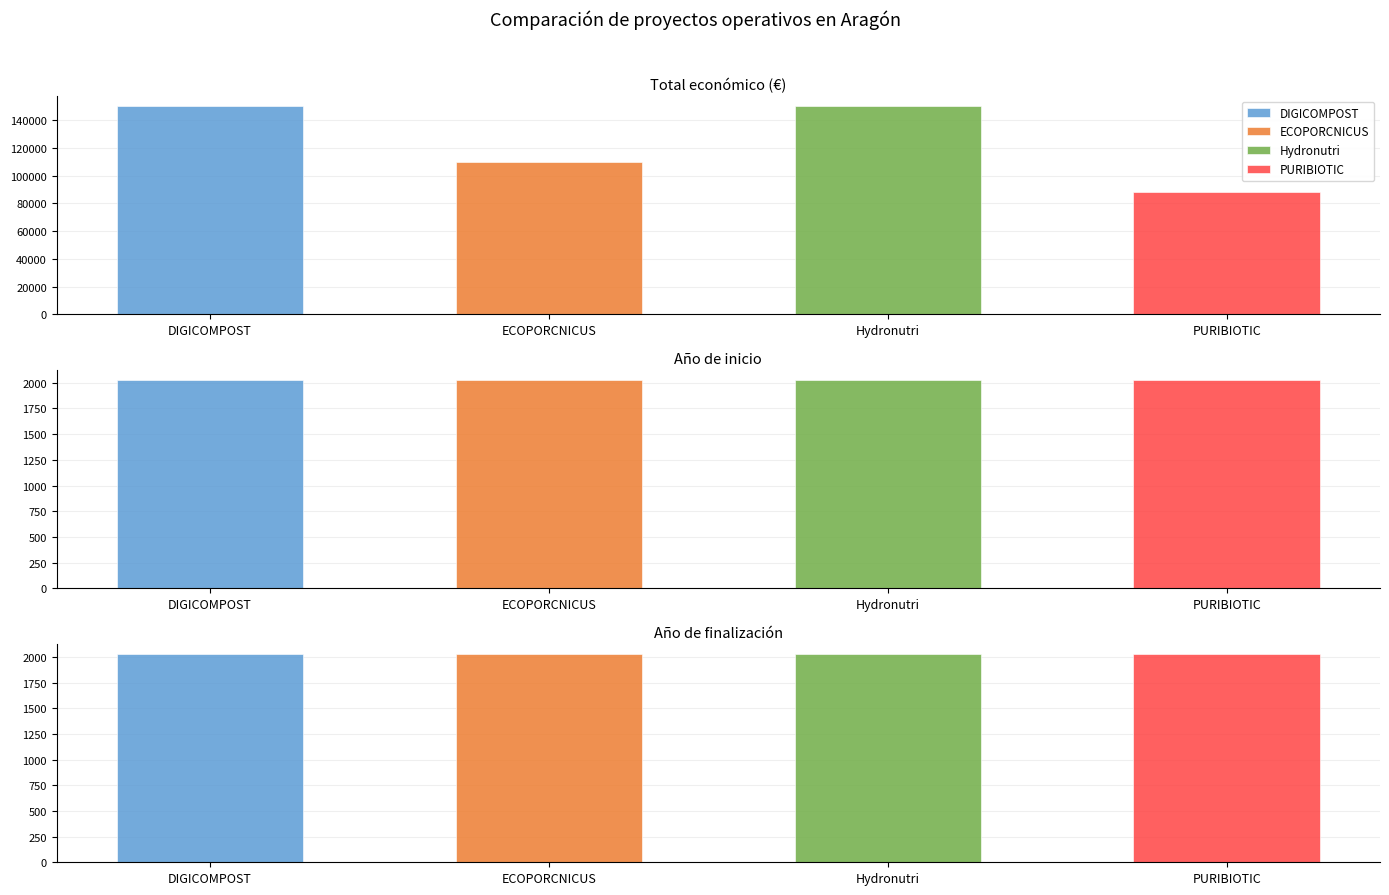

What is the greatest value displayed?

150000